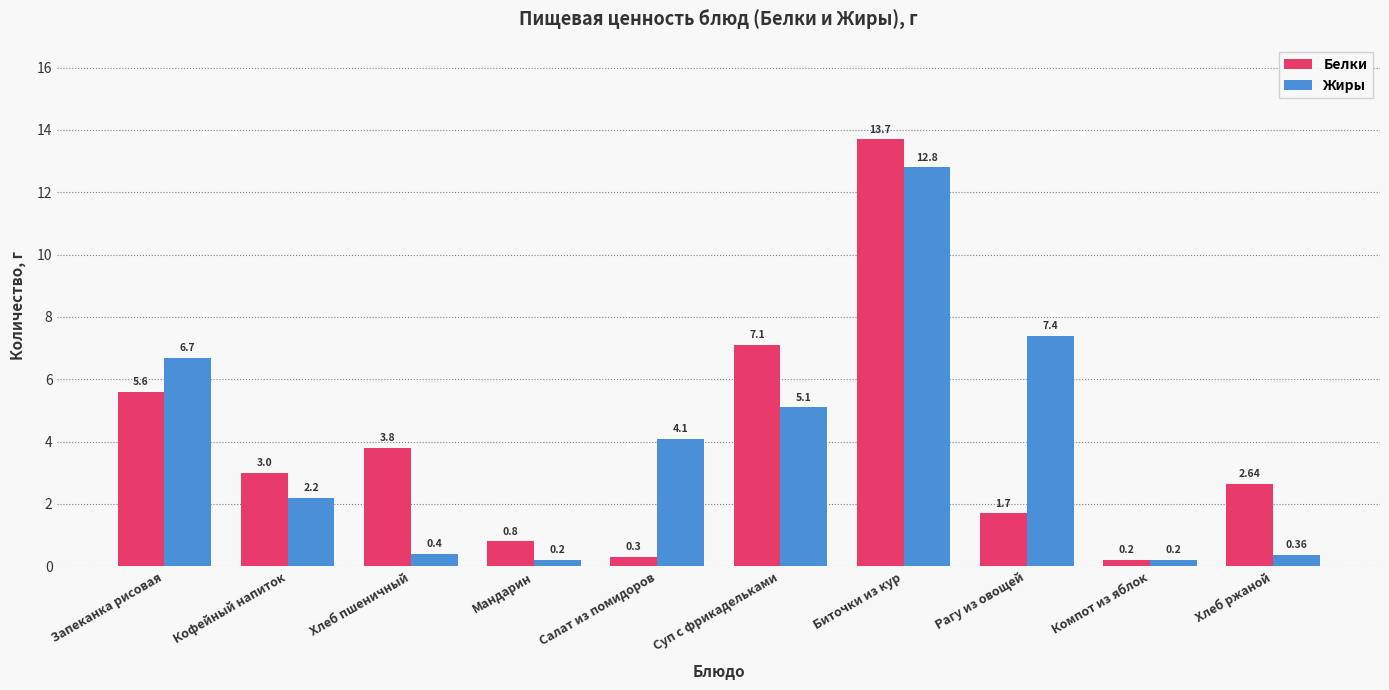

Count the number of categories in the chart.

10